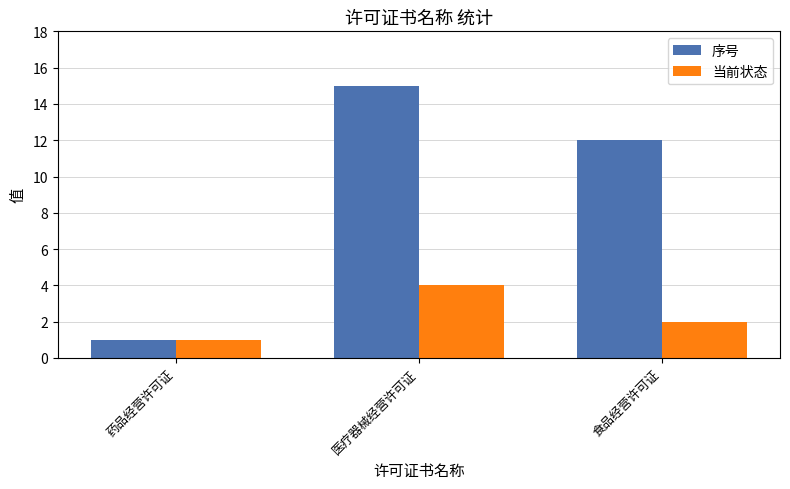

Reading left to right, what are all the values shown in this chart?

序号: 药品经营许可证=1	医疗器械经营许可证=15	食品经营许可证=12
当前状态: 药品经营许可证=1	医疗器械经营许可证=4	食品经营许可证=2